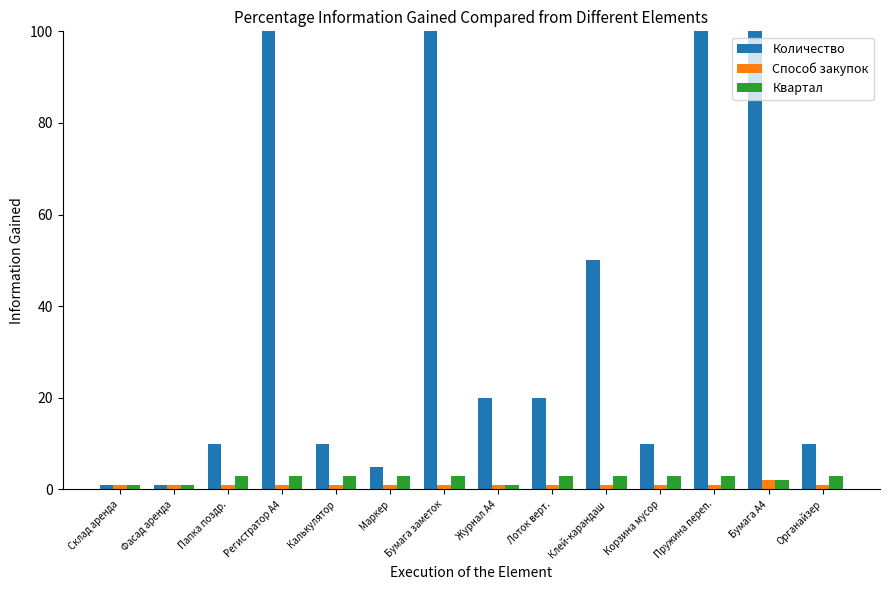

What position from the right is Регистратор А4?

11